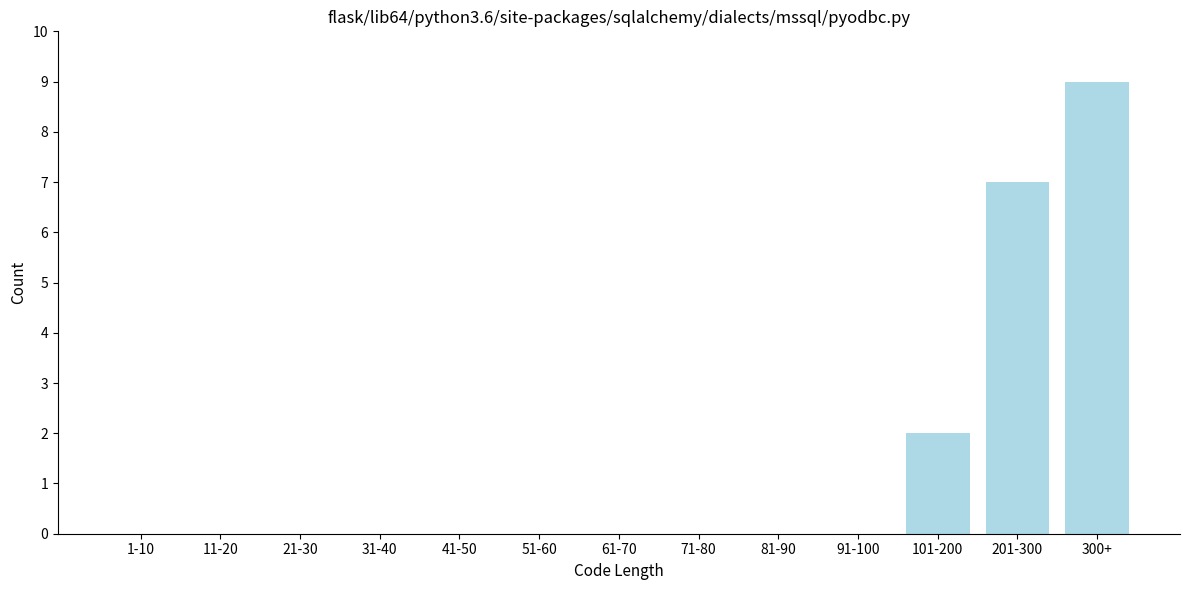

Reading left to right, list all the values displayed in this chart.

1-10=0	11-20=0	21-30=0	31-40=0	41-50=0	51-60=0	61-70=0	71-80=0	81-90=0	91-100=0	101-200=2	201-300=7	300+=9